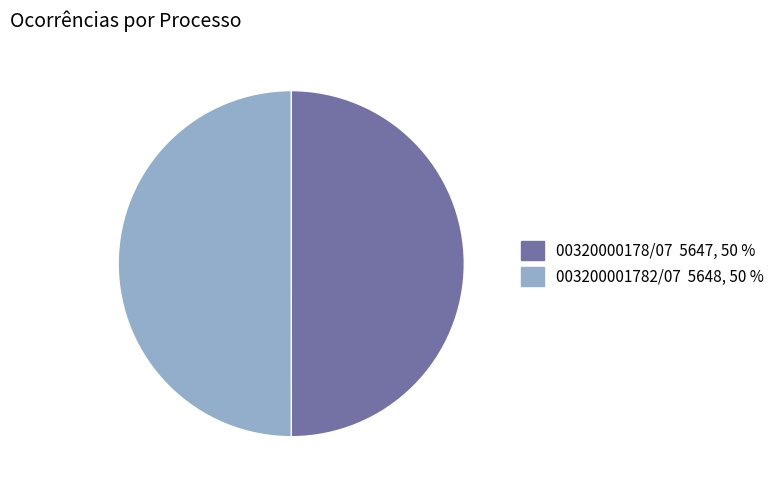

What is the ratio of the value at 003200001782/07 to the value at 00320000178/07?

1.0